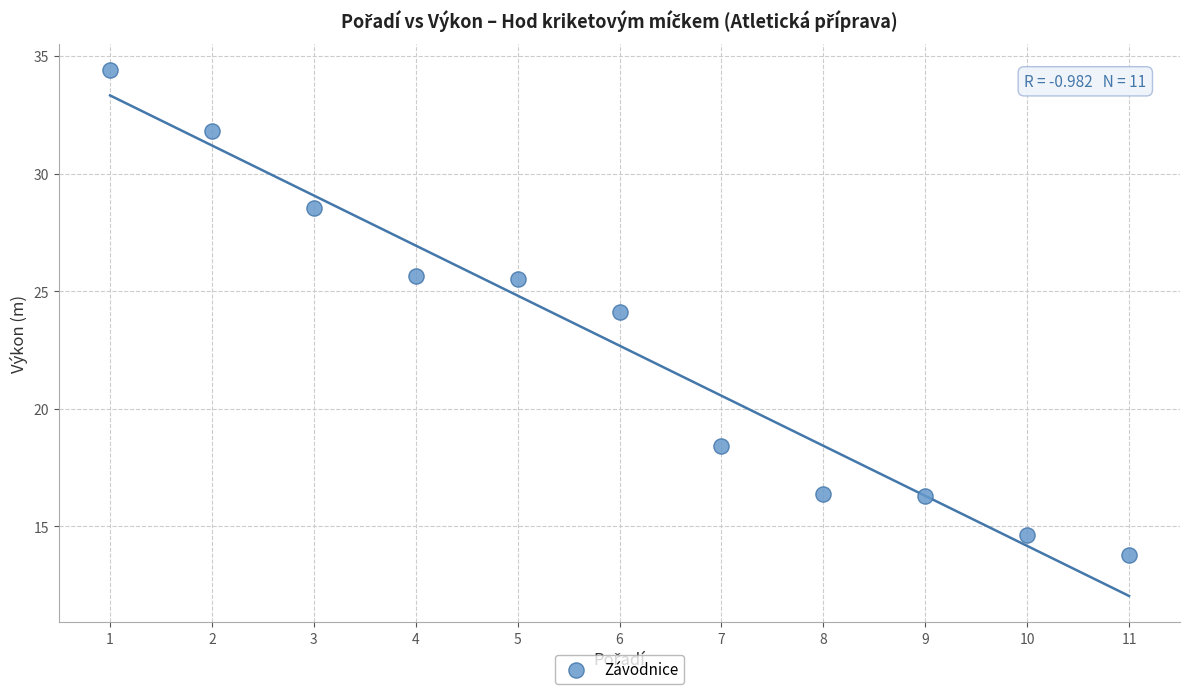

What is the range of Y values (max minus min)?

20.6